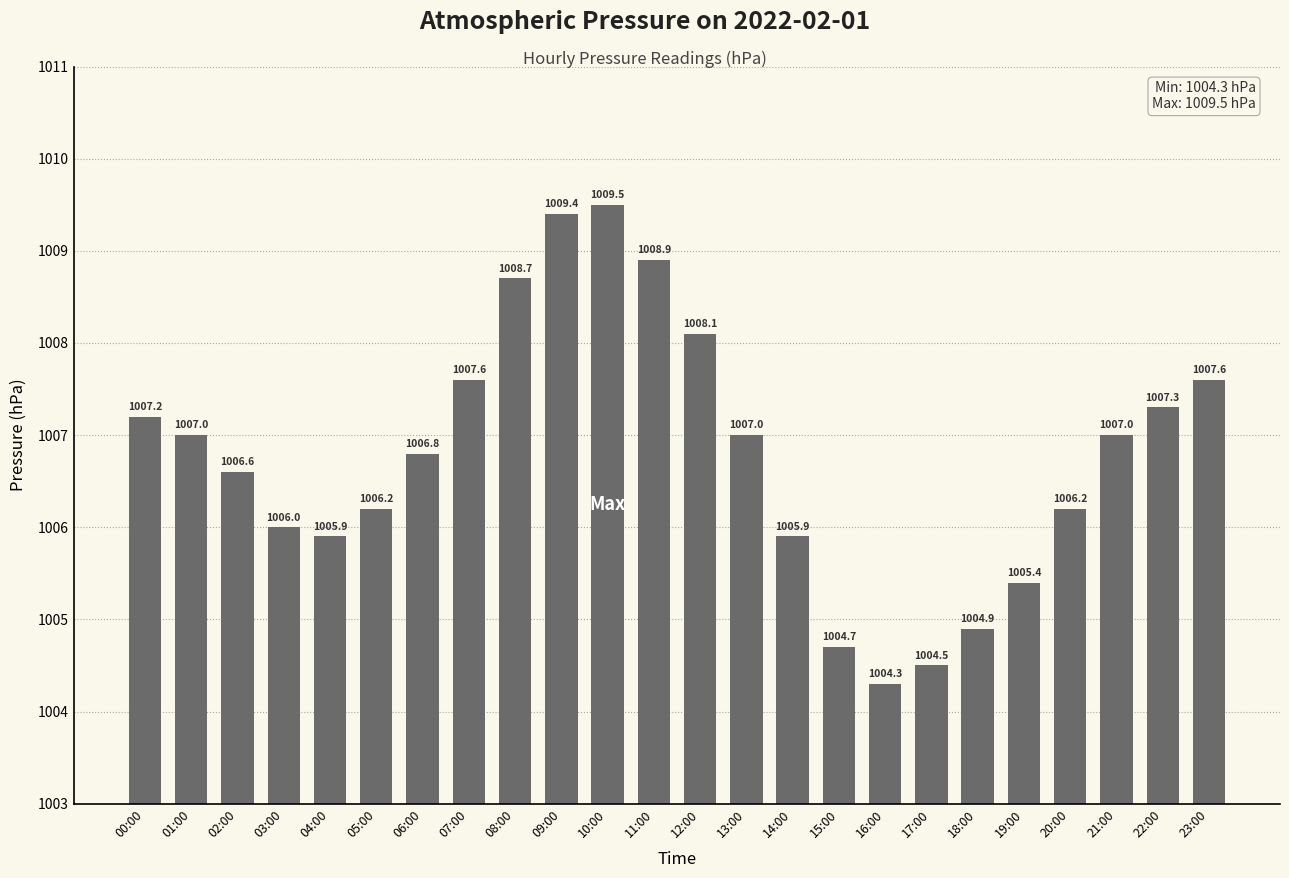

What is the change in value from 04:00 to 08:00?

+2.8